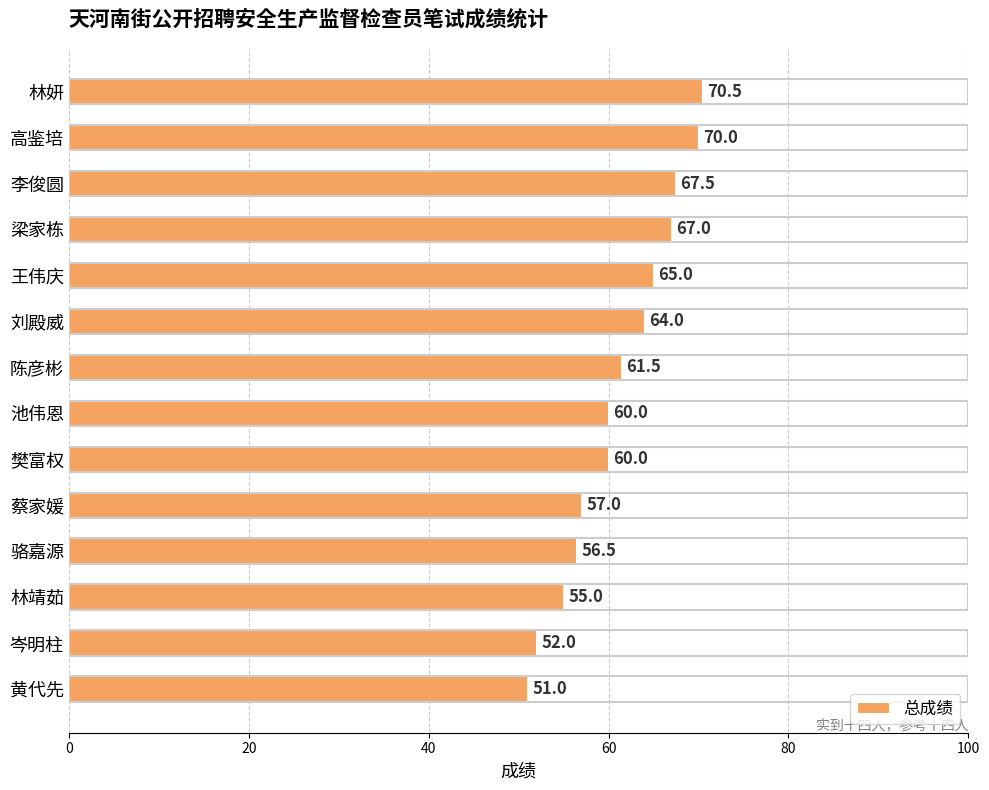

How many bars are there in total?

14